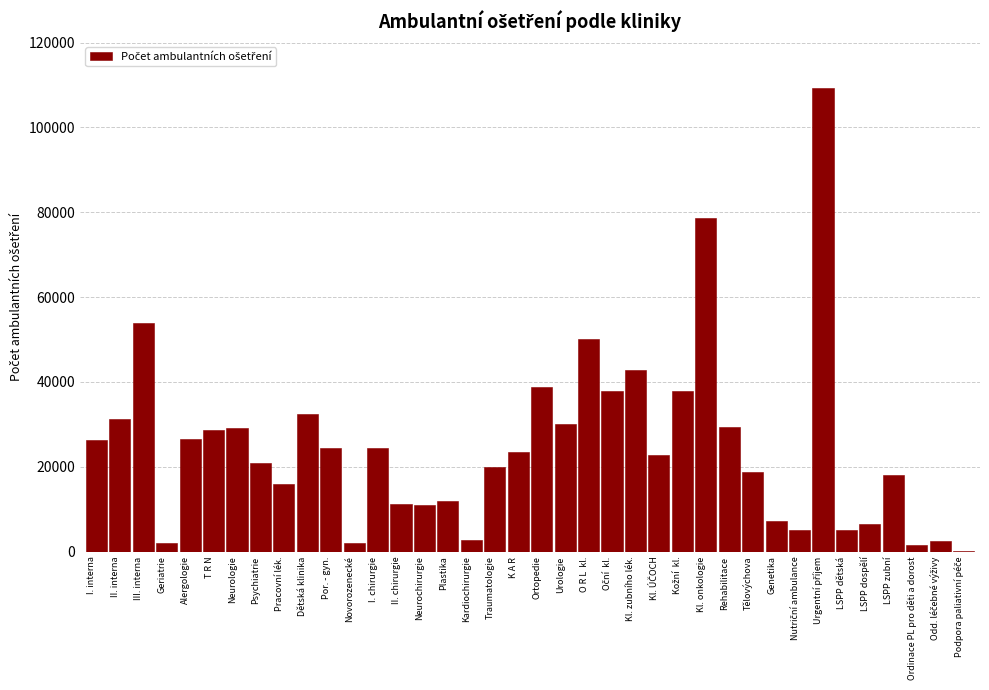

Approximately how many times larger is the value at LSPP zubní compared to Plastika?

1.5